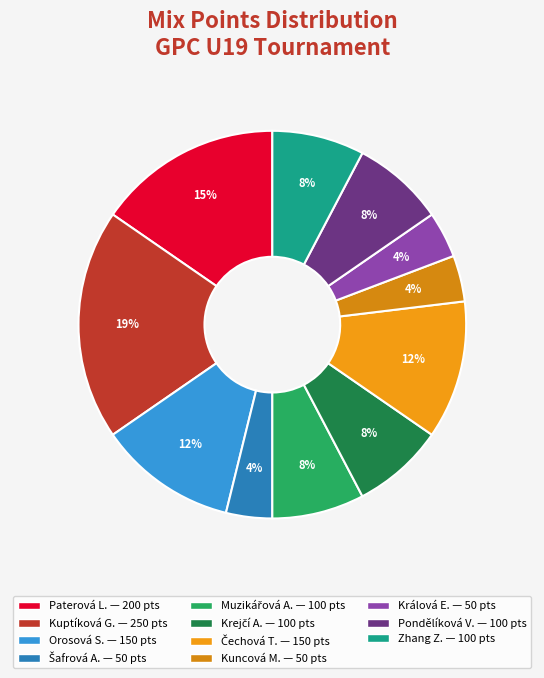

Rank the categories by value from lowest to highest.

Šafrová Anna, Kuncová Markéta, Králová Ester, Muzikářová Anna, Krejčí Adéla, Pondělíková Veronika, Zhang Zhang Wen, Orosová Sára, Čechová Tereza, Paterová Lucie, Kuptíková Gabriela